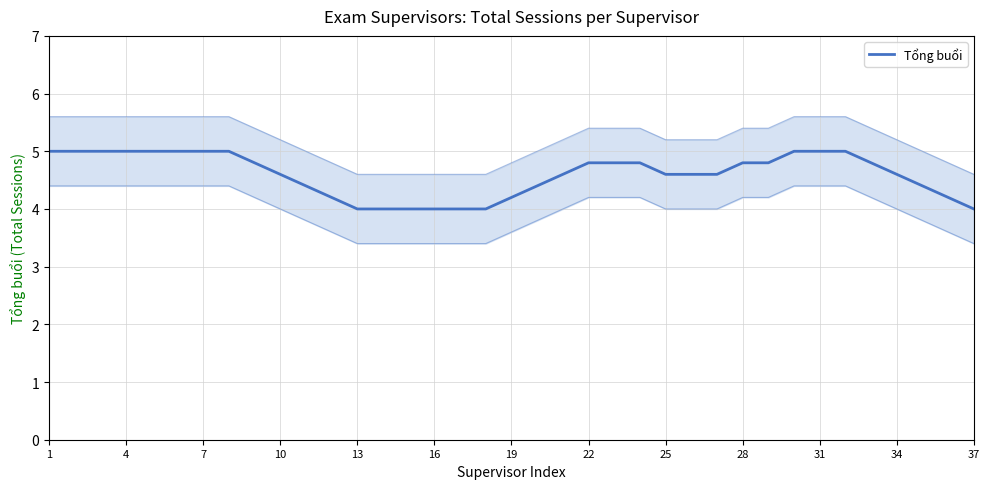

How many lines are shown in the chart?

1